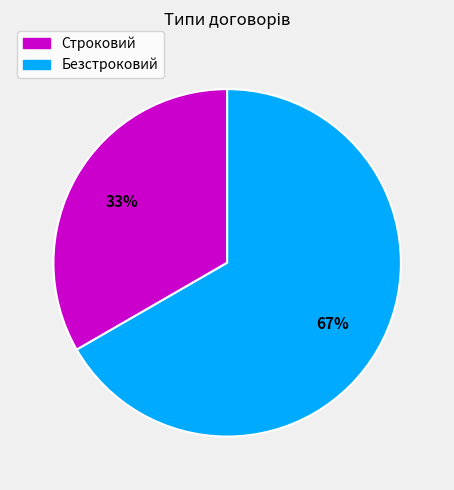

How many slices are in this pie chart?

2